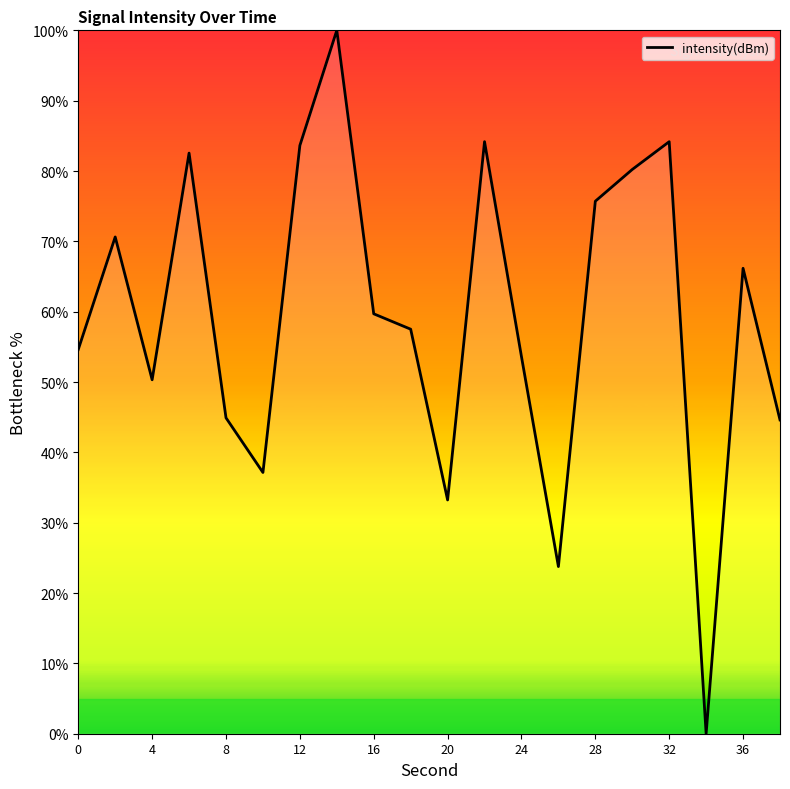

What is the maximum value shown in the chart?

100.0